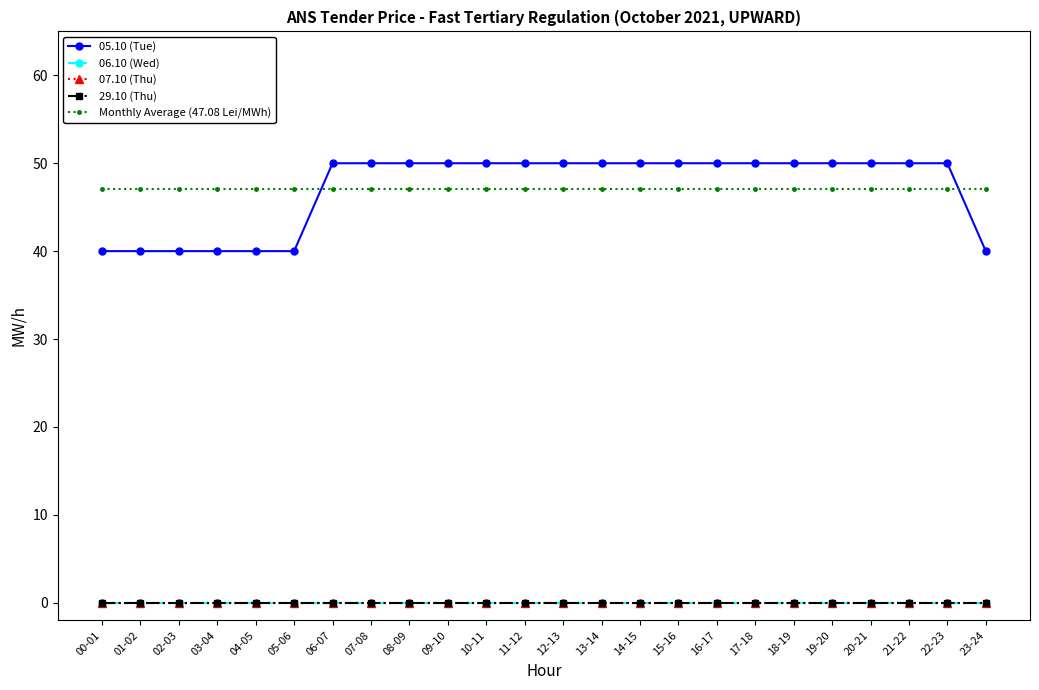

Count the 05.10 (Tue) values in the range 40 to 50.

24